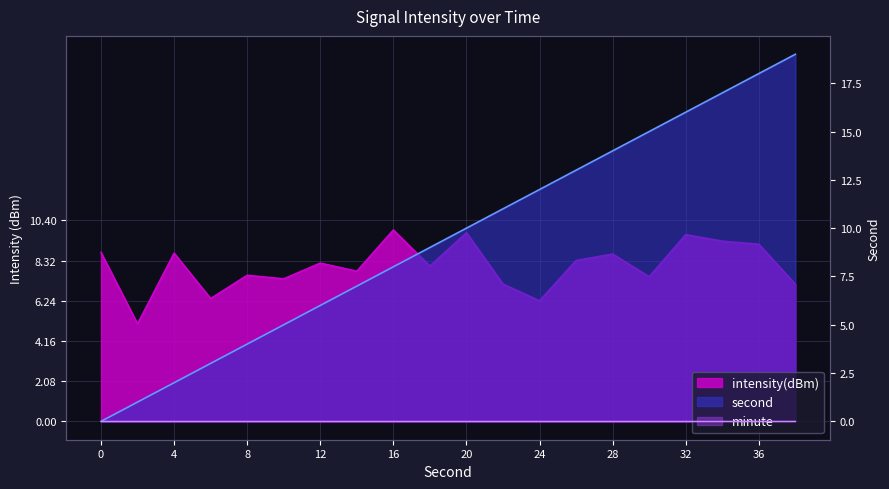

Is it true that second equals 13.1 at 0?

False